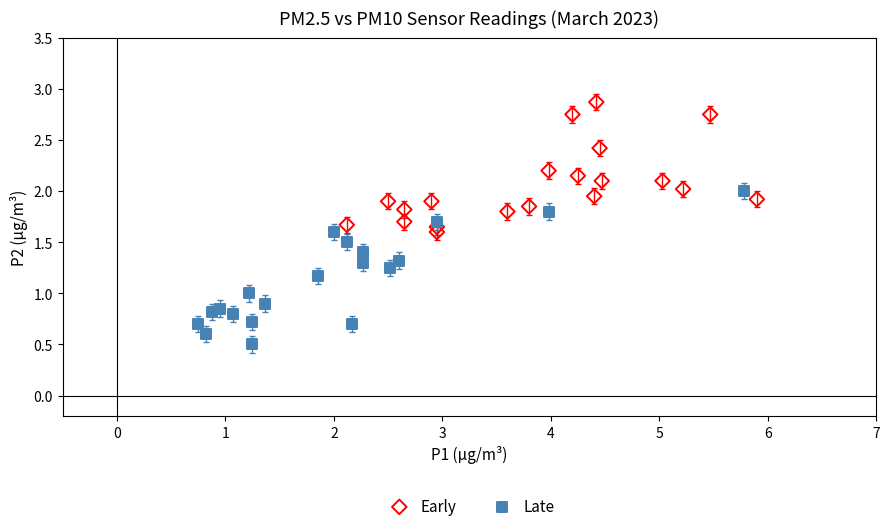

Which series contains the highest Y value?

Early